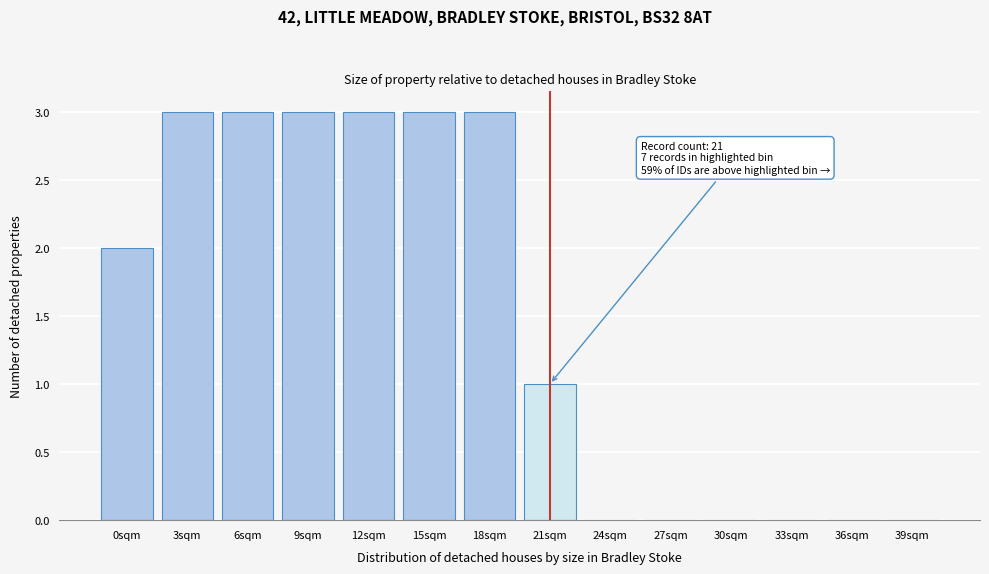

Reading left to right, list all the values displayed in this chart.

0sqm=2	3sqm=3	6sqm=3	9sqm=3	12sqm=3	15sqm=3	18sqm=3	21sqm=1	24sqm=0	27sqm=0	30sqm=0	33sqm=0	36sqm=0	39sqm=0